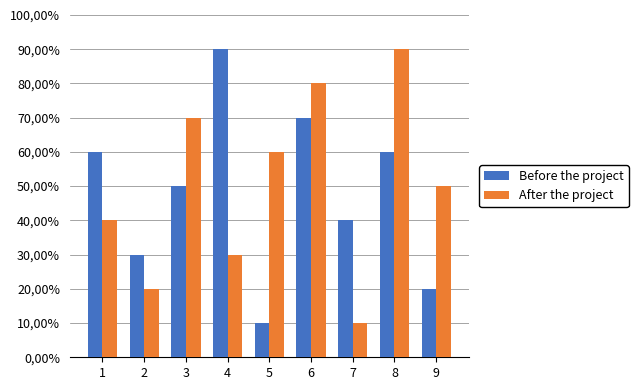

True or false: After the project has a value of 7 at 3.

True